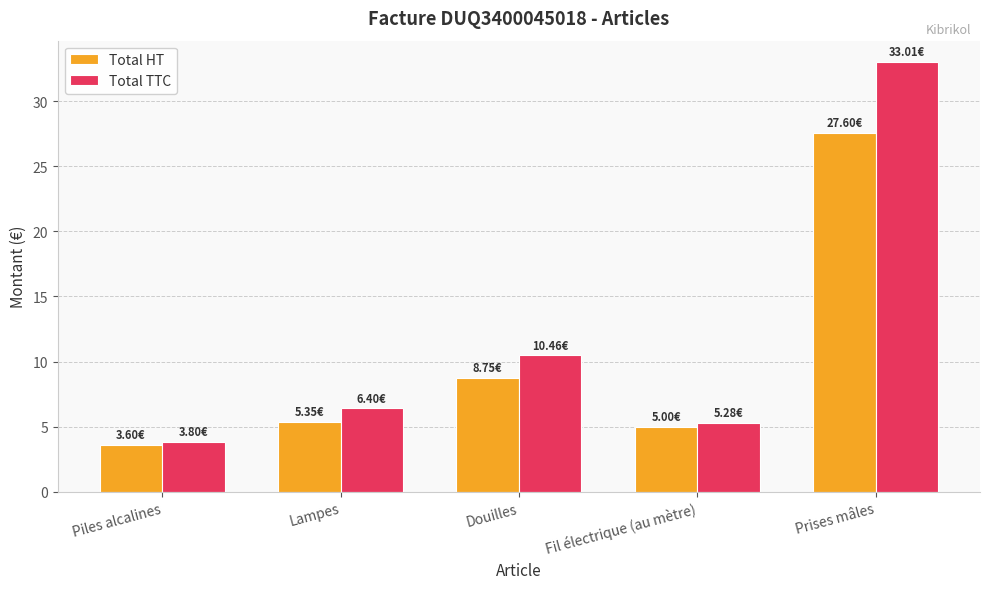

What is the spread (max minus min) of values at Lampes?

1.0